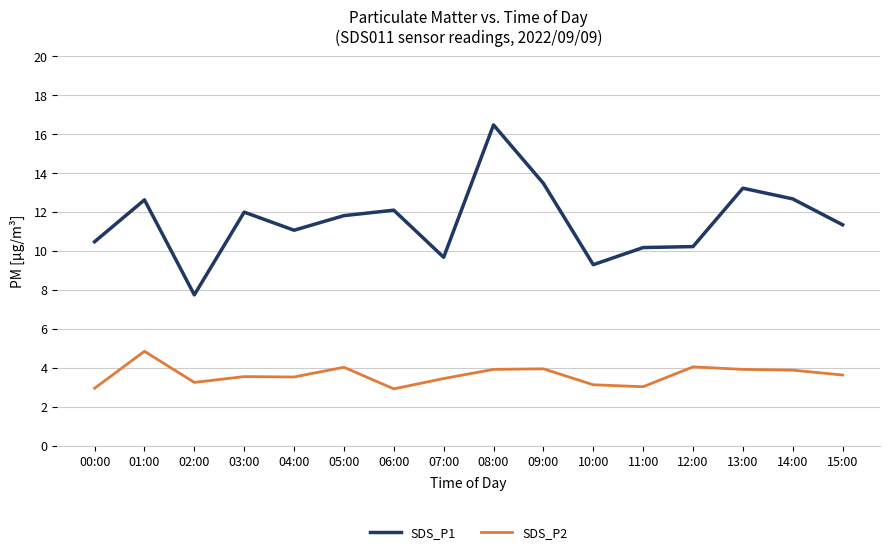

True or false: SDS_P1 has more than 0 interior local peaks.

True